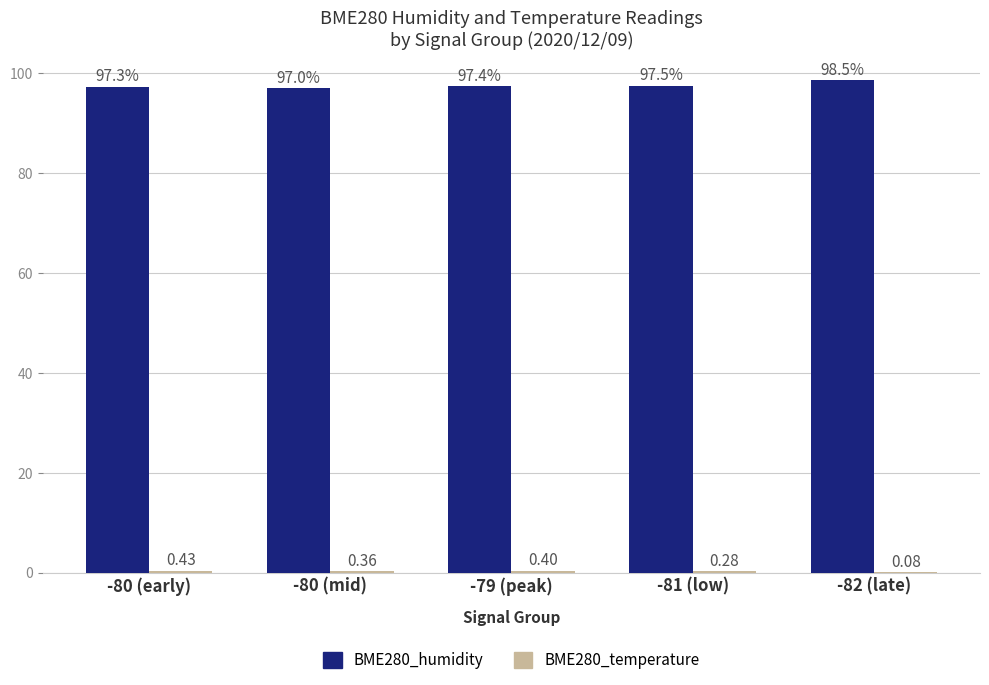

What is the total value across all series at -82 (late)?

98.6